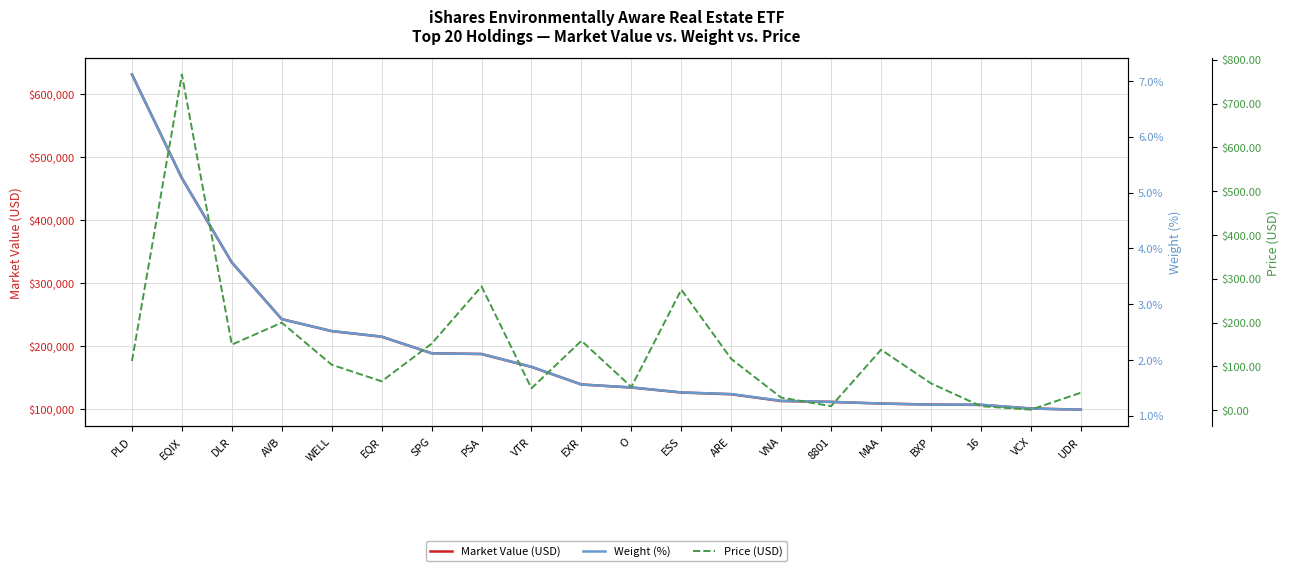

What is the smallest value displayed?

1.1